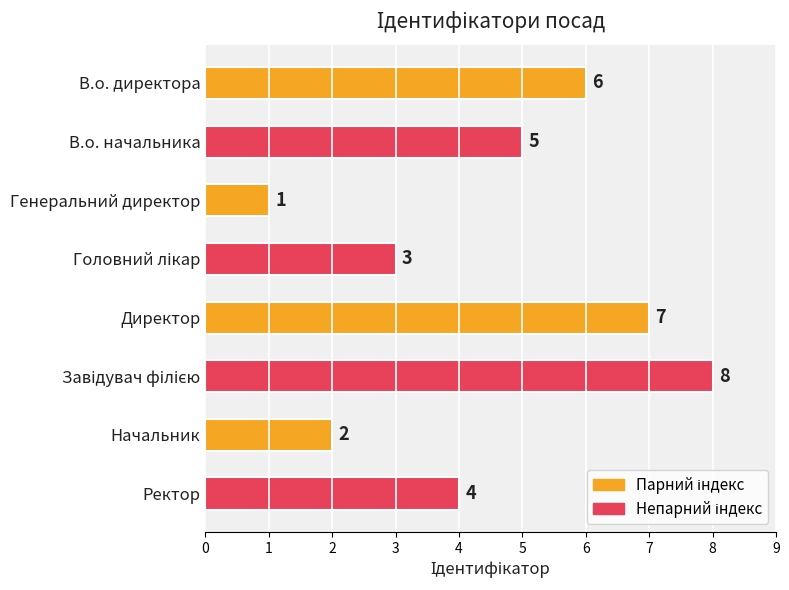

Does the chart contain any negative values?

No